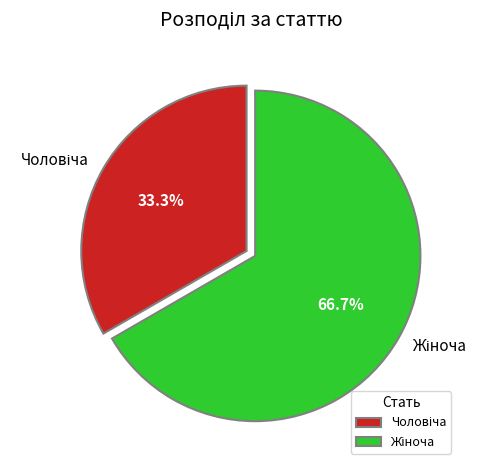

How many segments does this pie chart have?

2